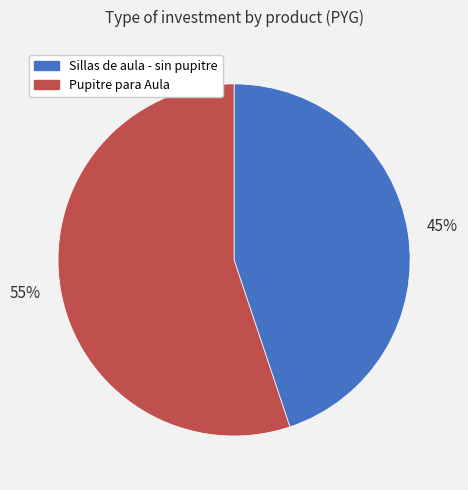

How many segments does this pie chart have?

2